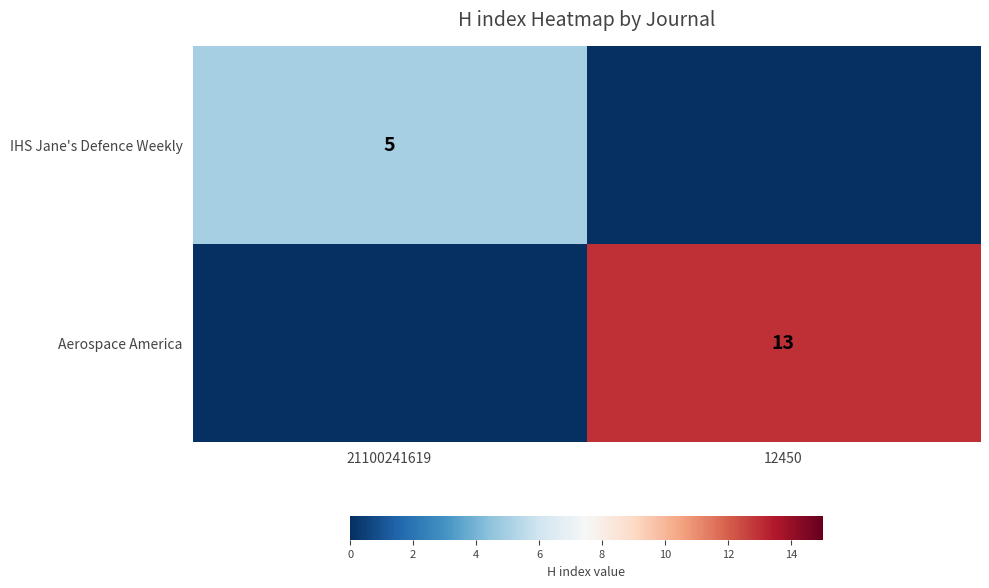

At which category is the sum across all series the highest?

12450